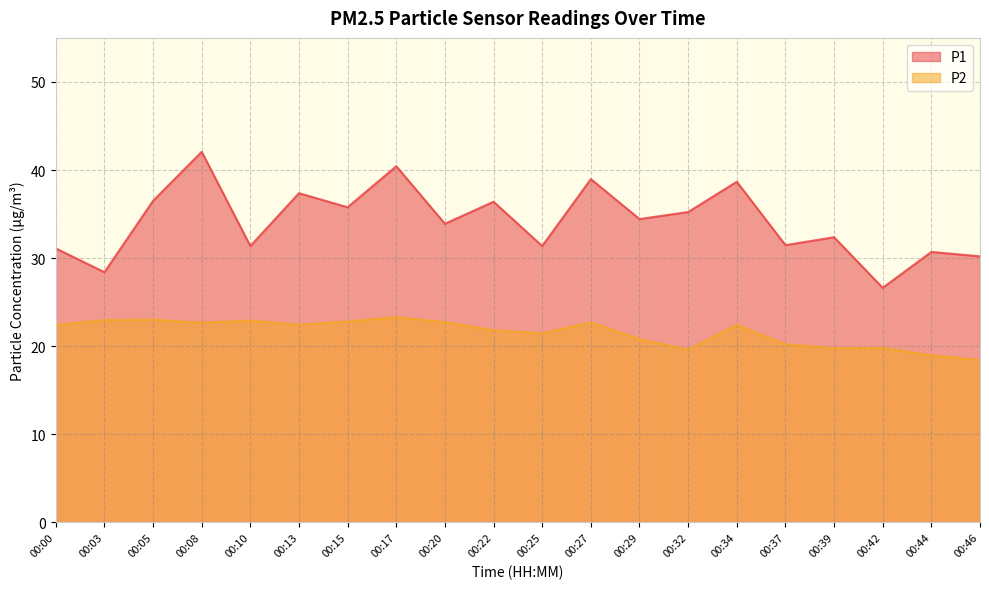

What is the approximate value of P1 at 00:34?

38.7